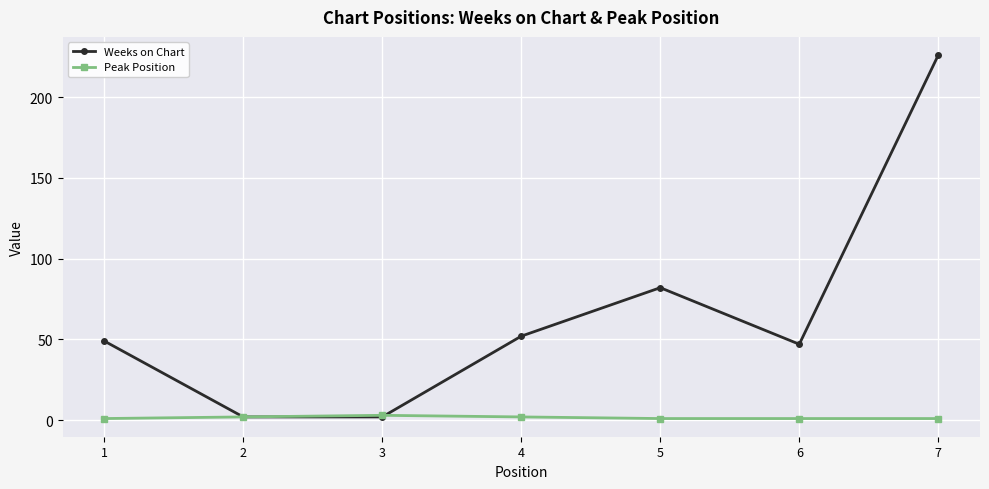

What is the total value across all series at 5?

83